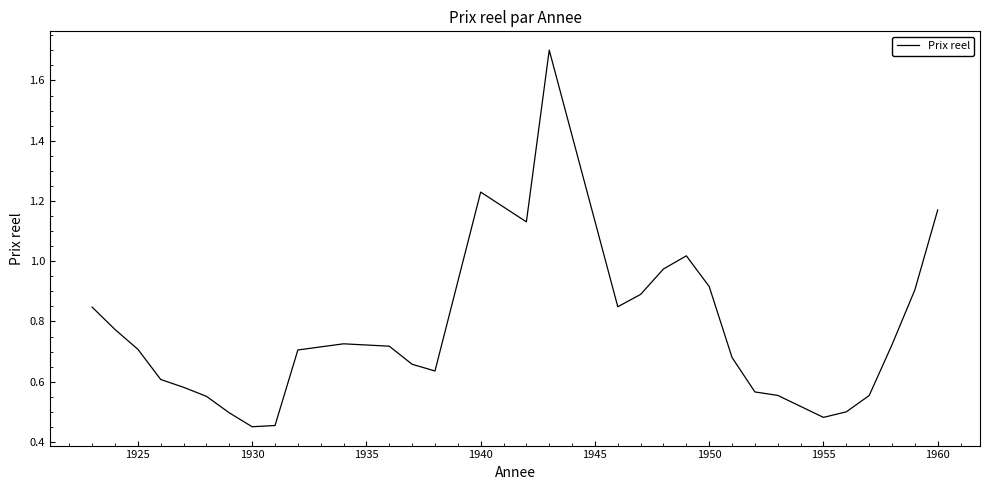

What is the maximum value shown in the chart?

1.7